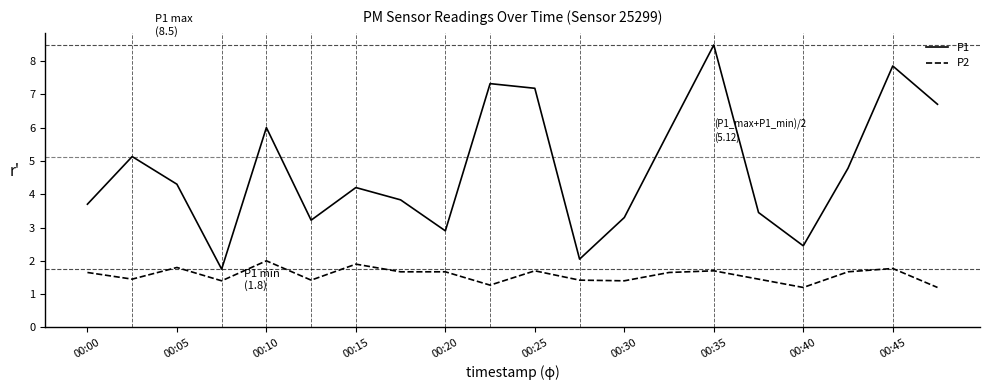

Count the number of data series in this chart.

2